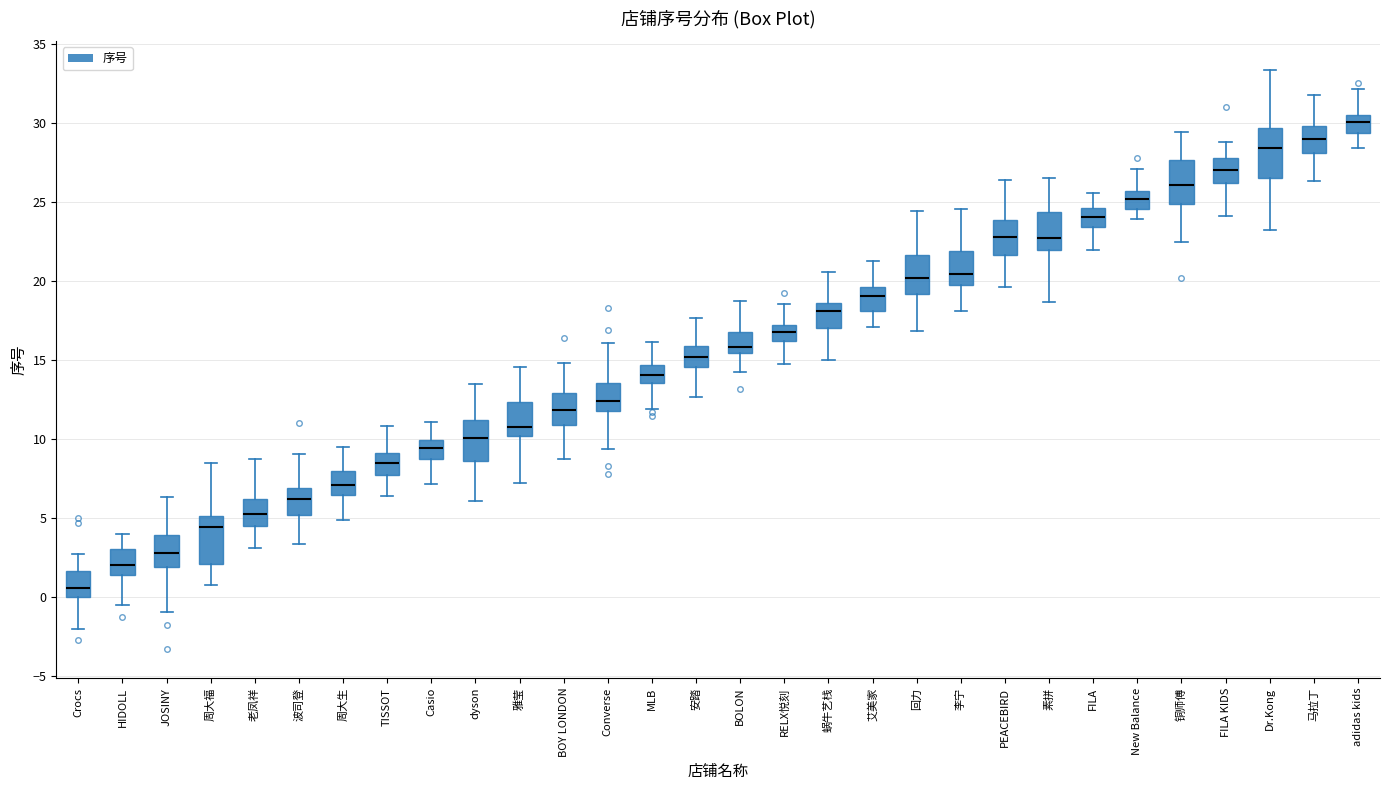

Reading left to right, transcribe this box plot: for each box, give where its median line is, the range the box spans, and where its two whiskers end, as read against the y-axis. The values are not printed on the chart, so give them approximately, as read against the axis.

Crocs: median 0.5, box 0.0 to 1.5, whiskers -2.0 to 2.5
HIDOLL: median 2.0, box 1.5 to 3.0, whiskers -0.5 to 4.0
JOSINY: median 3.0, box 2.0 to 4.0, whiskers -1.0 to 6.5
周大福: median 4.5, box 2.0 to 5.0, whiskers 0.5 to 8.5
老凤祥: median 5.5, box 4.5 to 6.0, whiskers 3.0 to 8.5
波司登: median 6.0, box 5.0 to 7.0, whiskers 3.5 to 9.0
周大生: median 7.0, box 6.5 to 8.0, whiskers 5.0 to 9.5
TISSOT: median 8.5, box 7.5 to 9.0, whiskers 6.5 to 11.0
Casio: median 9.5, box 8.5 to 10.0, whiskers 7.0 to 11.0
dyson: median 10.0, box 8.5 to 11.0, whiskers 6.0 to 13.5
雅莹: median 11.0, box 10.0 to 12.5, whiskers 7.0 to 14.5
BOY LONDON: median 12.0, box 11.0 to 13.0, whiskers 8.5 to 15.0
Converse: median 12.5, box 12.0 to 13.5, whiskers 9.5 to 16.0
MLB: median 14.0, box 13.5 to 14.5, whiskers 12.0 to 16.0
安踏: median 15.0, box 14.5 to 16.0, whiskers 12.5 to 17.5
BOLON: median 16.0, box 15.5 to 17.0, whiskers 14.0 to 18.5
RELX悦刻: median 17.0 (inside the box), box 16.0 to 17.0, whiskers 14.5 to 18.5
蜗牛艺栈: median 18.0, box 17.0 to 18.5, whiskers 15.0 to 20.5
艾美家: median 19.0, box 18.0 to 19.5, whiskers 17.0 to 21.5
回力: median 20.0, box 19.0 to 21.5, whiskers 17.0 to 24.5
李宁: median 20.5, box 20.0 to 22.0, whiskers 18.0 to 24.5
PEACEBIRD: median 23.0, box 21.5 to 24.0, whiskers 19.5 to 26.5
素拼: median 22.5, box 22.0 to 24.5, whiskers 18.5 to 26.5
FILA: median 24.0, box 23.5 to 24.5, whiskers 22.0 to 25.5
New Balance: median 25.0, box 24.5 to 25.5, whiskers 24.0 to 27.0
铜师傅: median 26.0, box 25.0 to 27.5, whiskers 22.5 to 29.5
FILA KIDS: median 27.0, box 26.0 to 28.0, whiskers 24.0 to 29.0
Dr.Kong: median 28.5, box 26.5 to 29.5, whiskers 23.0 to 33.5
马拉丁: median 29.0, box 28.0 to 30.0, whiskers 26.5 to 32.0
adidas kids: median 30.0, box 29.5 to 30.5, whiskers 28.5 to 32.0